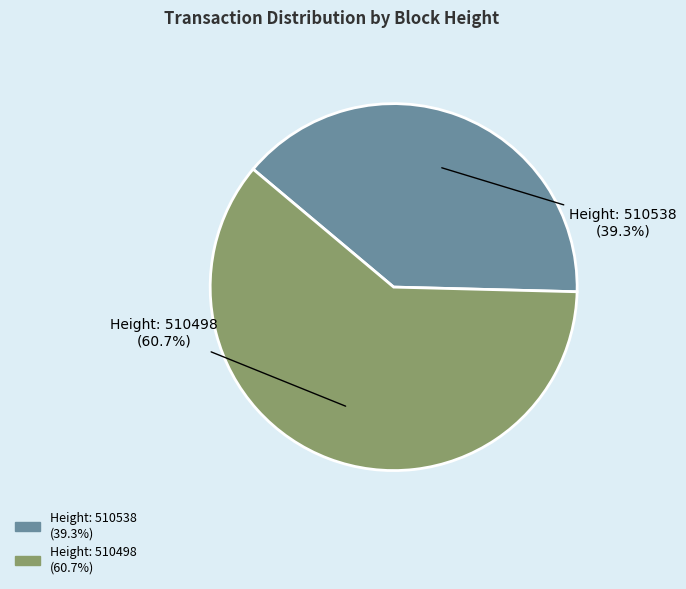

What percentage is NOT represented by Height: 510498 (60.7%)?

39.3%